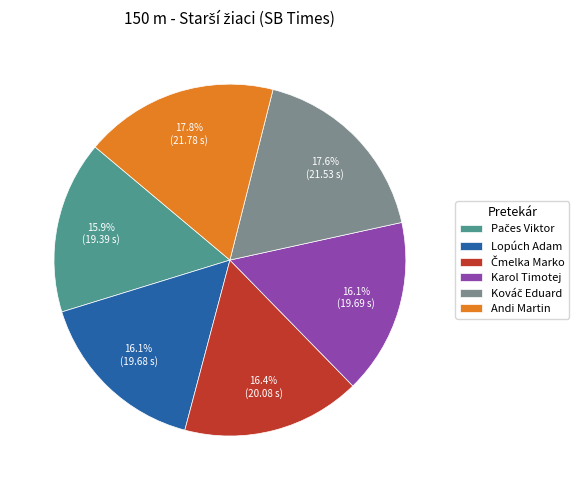

How many segments does this pie chart have?

6